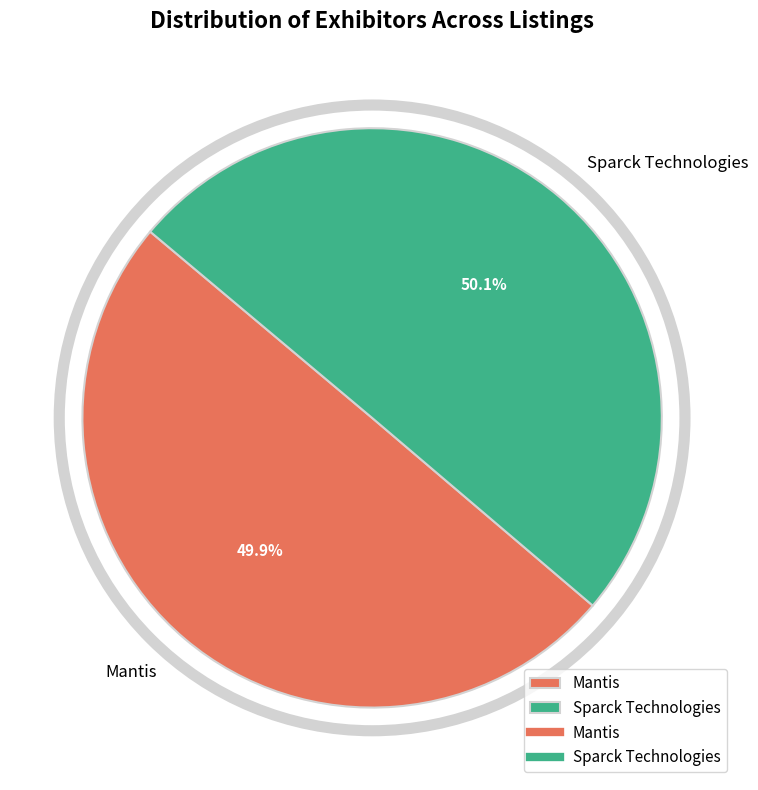

Count the number of slices in the pie.

2